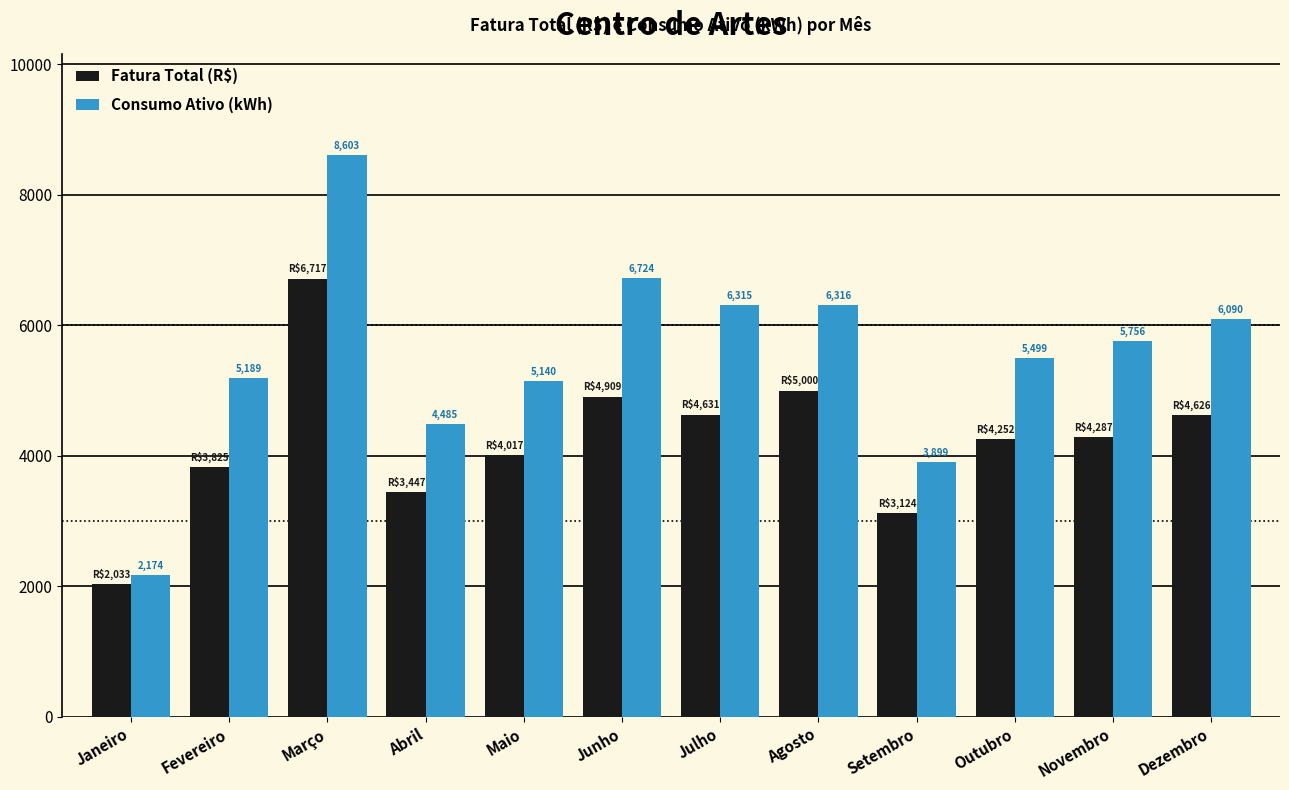

What is the difference between the maximum and minimum values in the Consumo Ativo (kWh) series?

6429.0